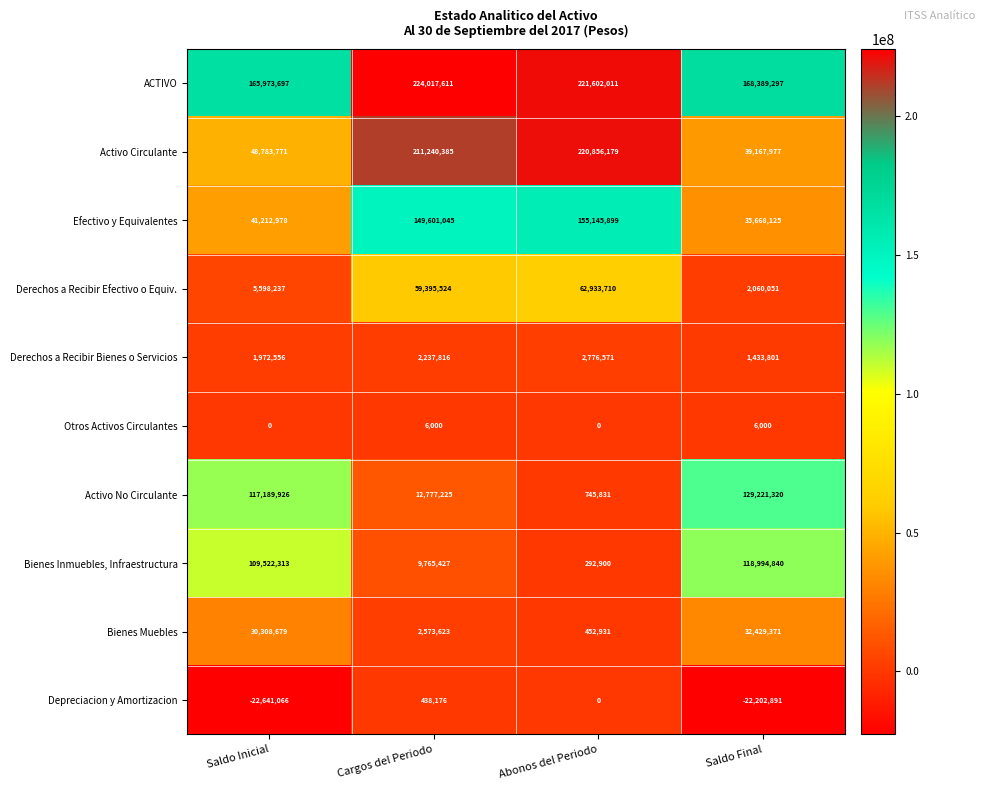

What is the greatest value displayed?

224017611